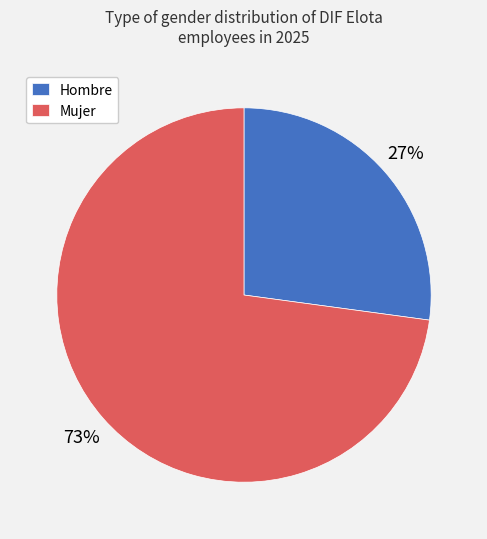

Is it true that Mujer is 73% of the pie?

True